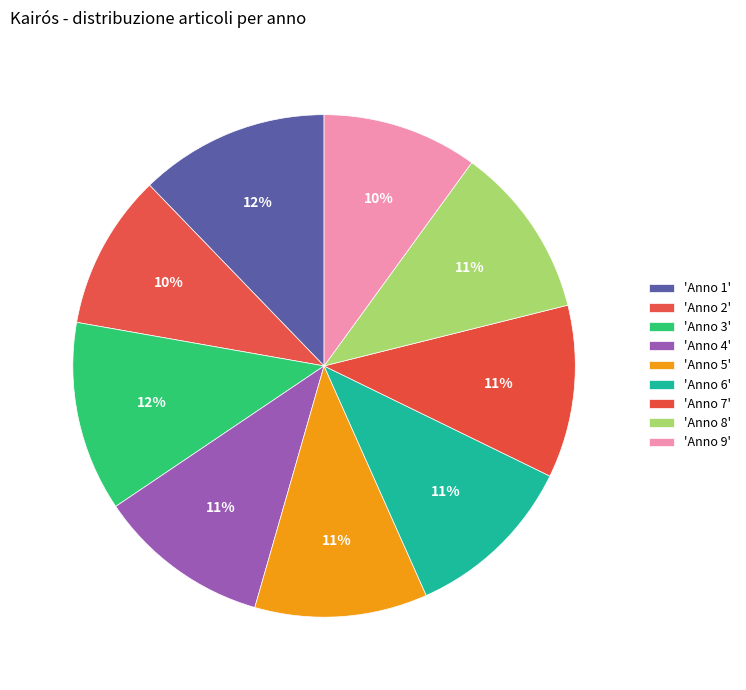

How many slices are in this pie chart?

9